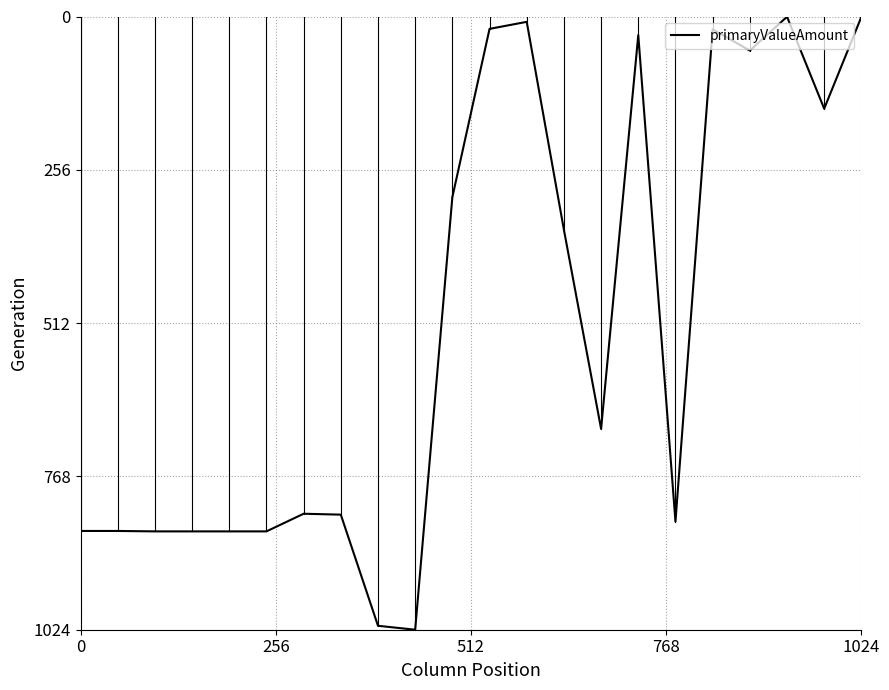

What is the difference between the maximum and minimum values?

1023.6